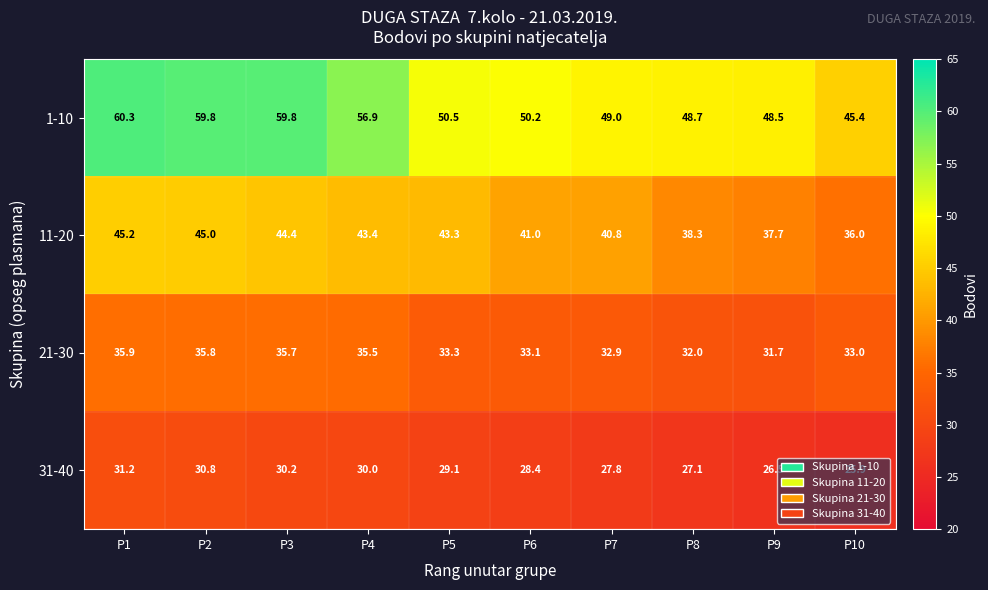

What is the maximum value shown in the chart?

60.3